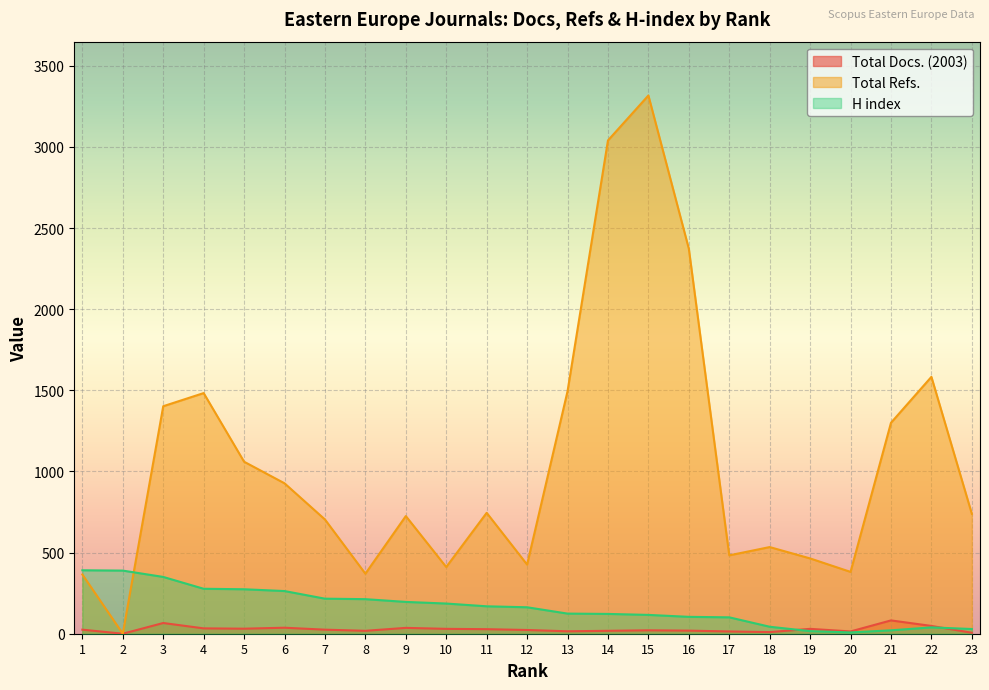

True or false: H index has a value of 213 at 8.

True